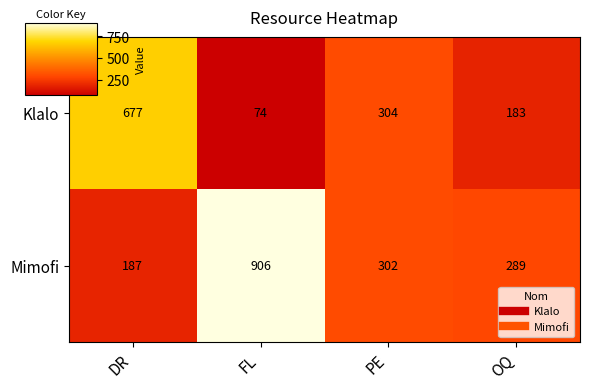

At how many categories does at least one series exceed 892?

1